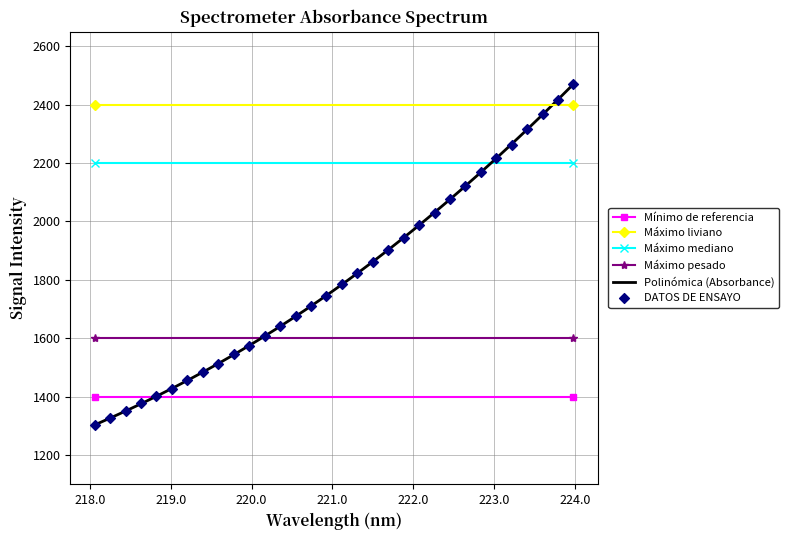

Between 221.1174 and 221.3083, which is larger?

221.3083